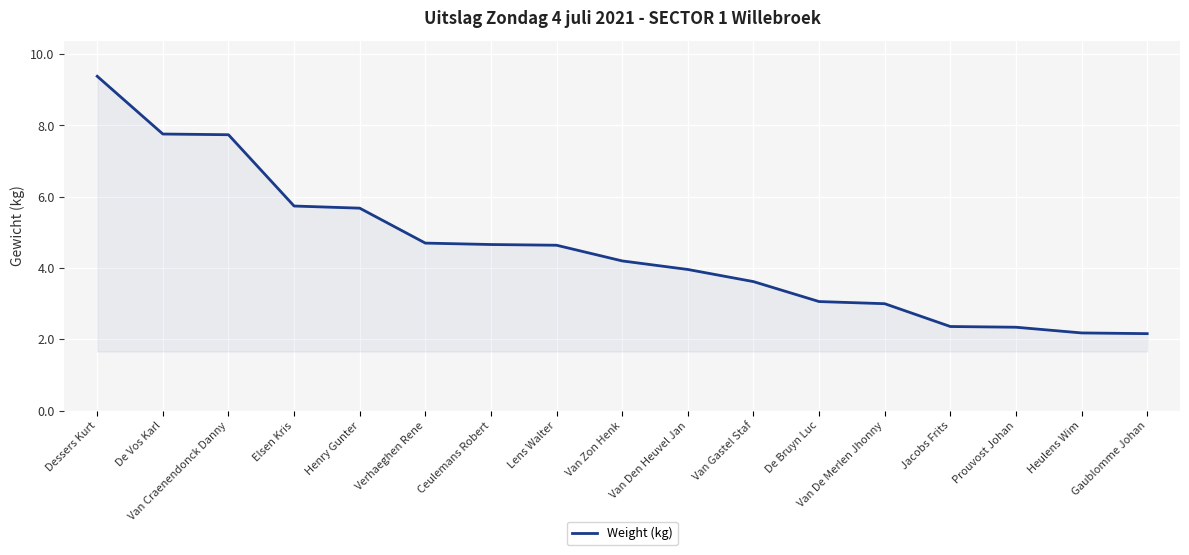

The value at Jacobs Frits is 0.9. True or false?

False